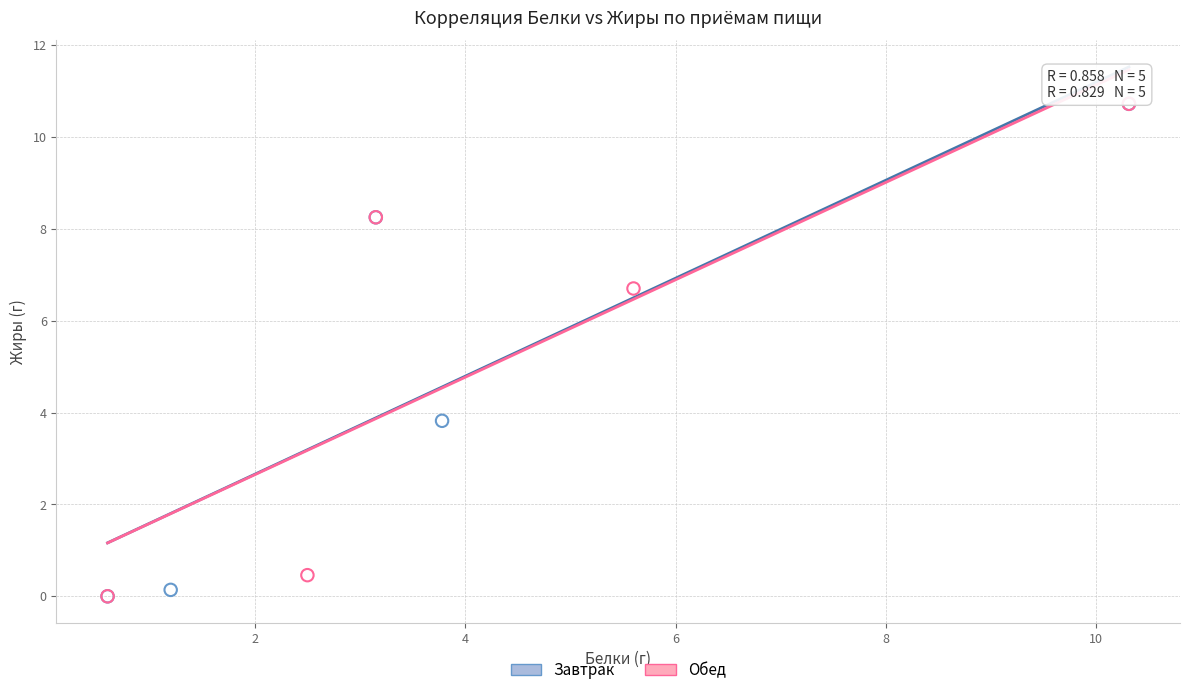

What are all the series names shown in the legend?

Завтрак, Обед